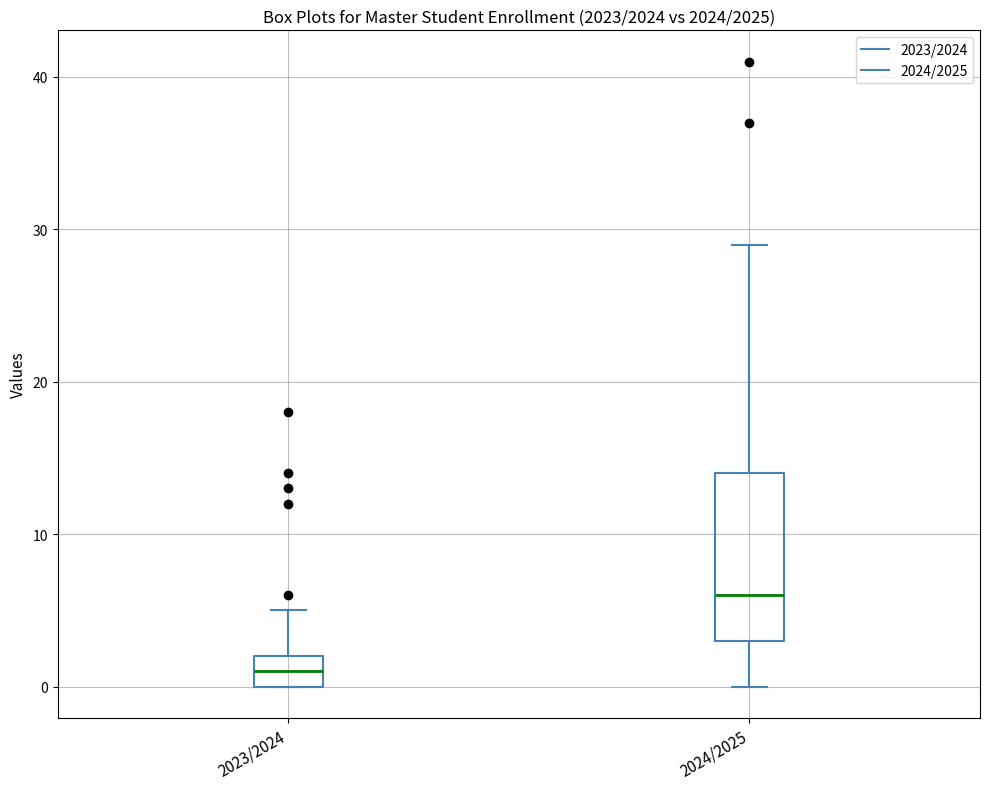

Which box has the highest median line?

2024/2025